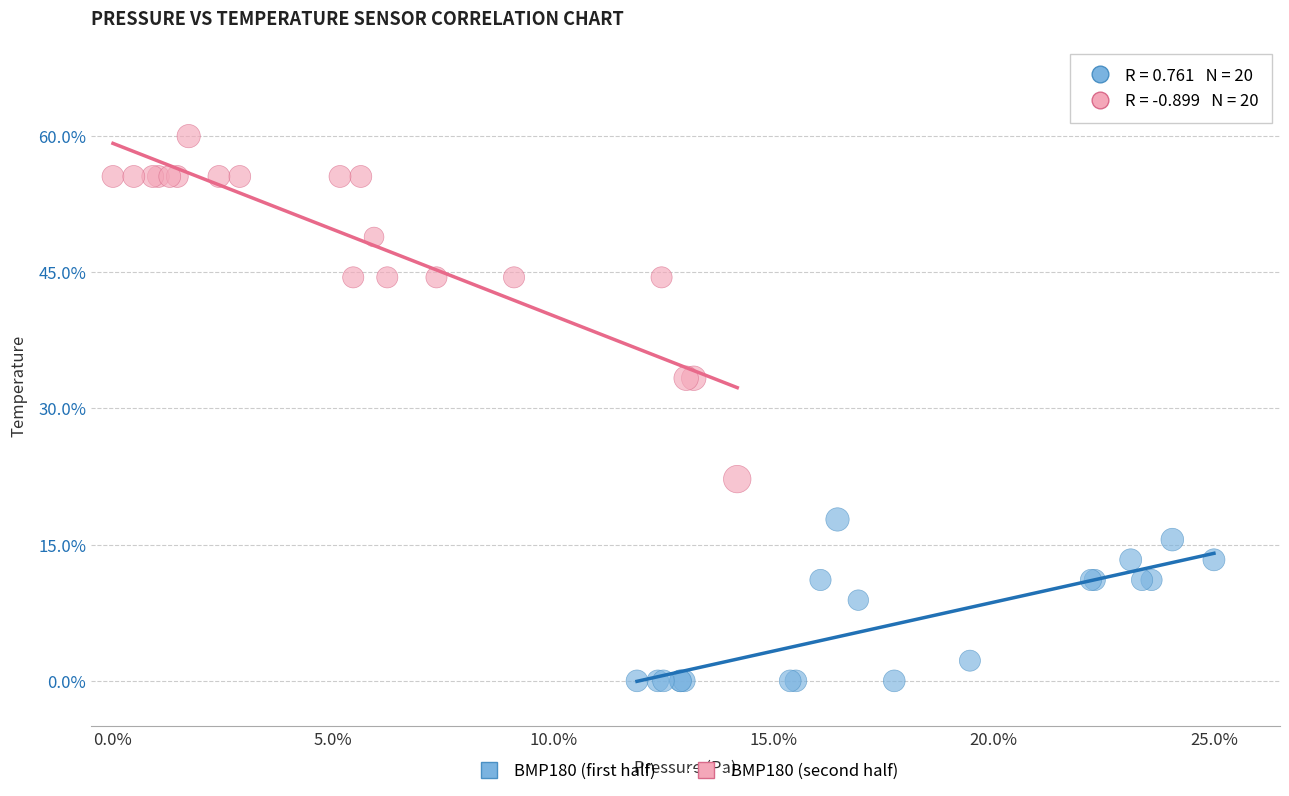

Which series has the widest spread of Y values?

BMP180 (second half)